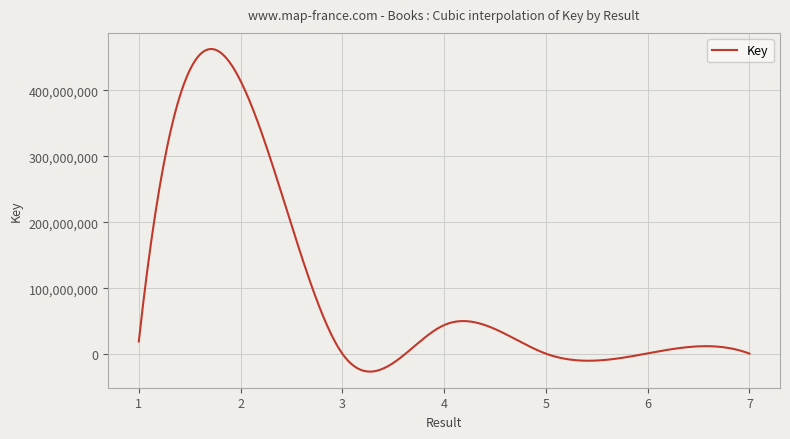

What is the difference between the maximum and minimum values?

488510585.1